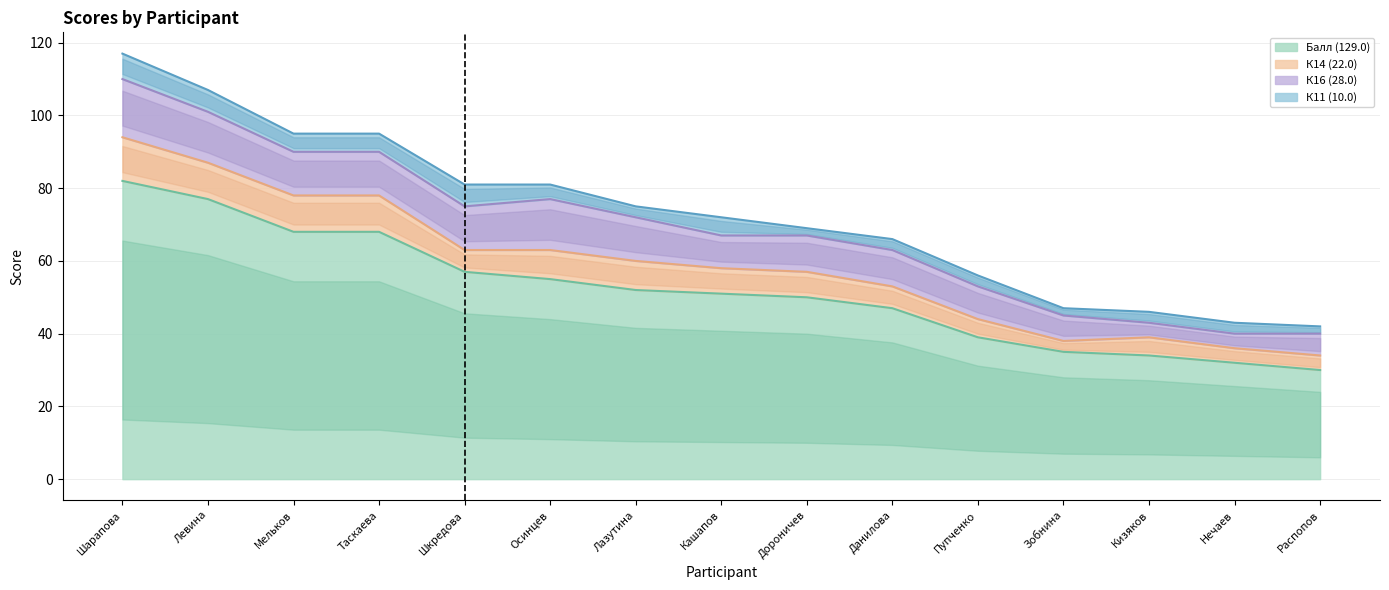

The К14 (22.0) series shows 8 at Пупченко. True or false?

False